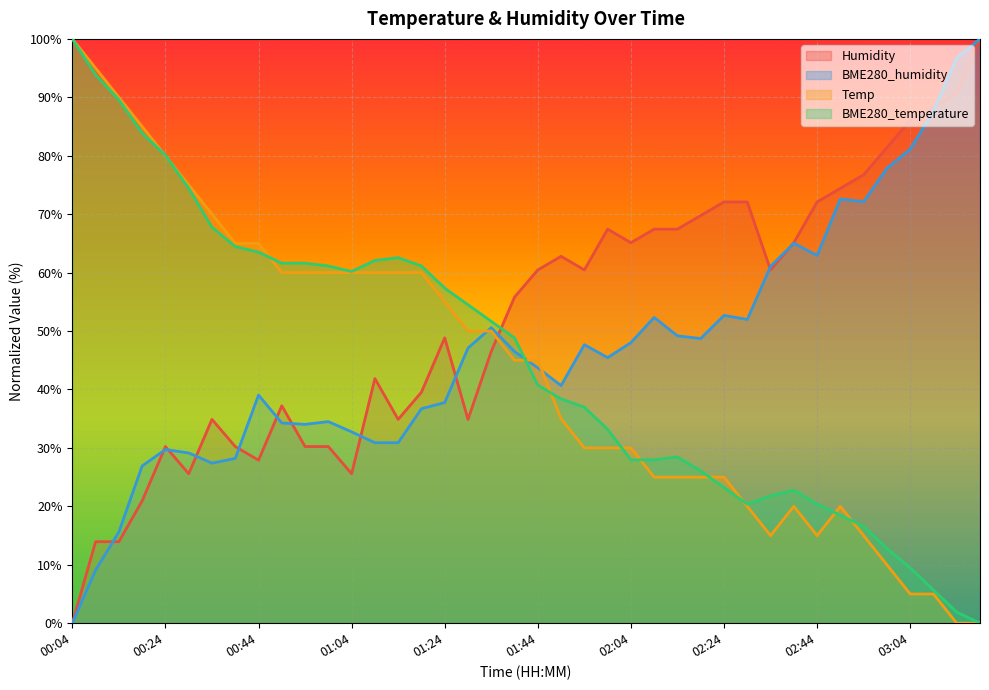

Which has a higher value, 02:04 or 03:04?

03:04